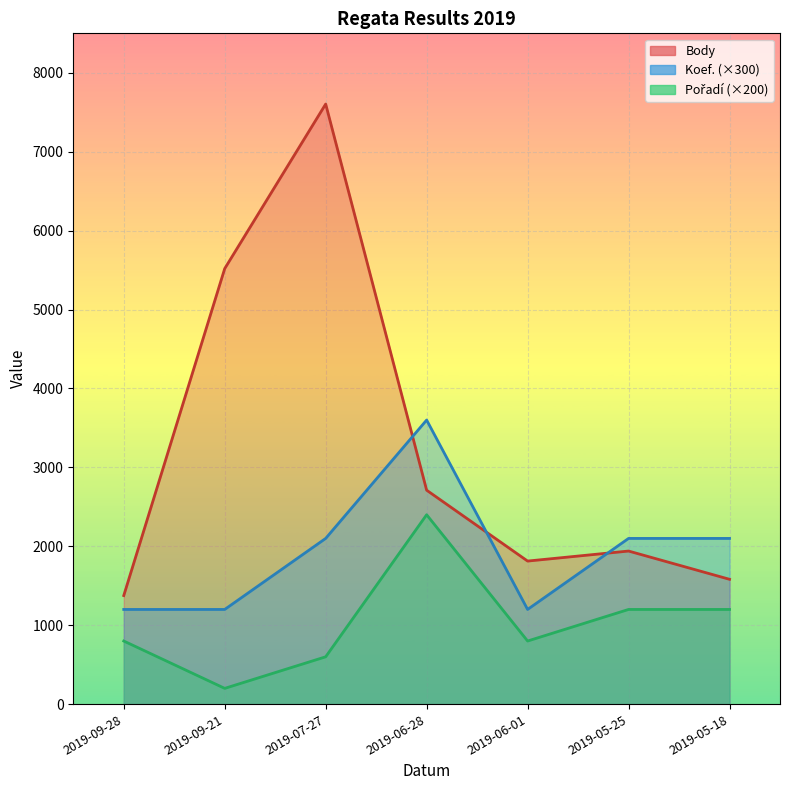

The value of Pořadí at 2019-06-28 is 3621. True or false?

False